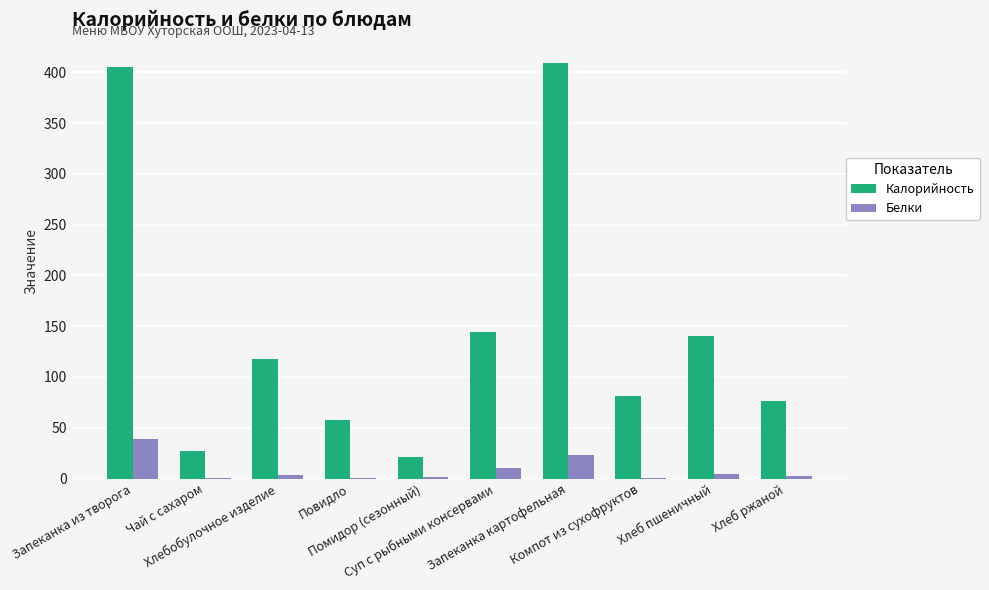

What is the maximum value for Калорийность?

408.7